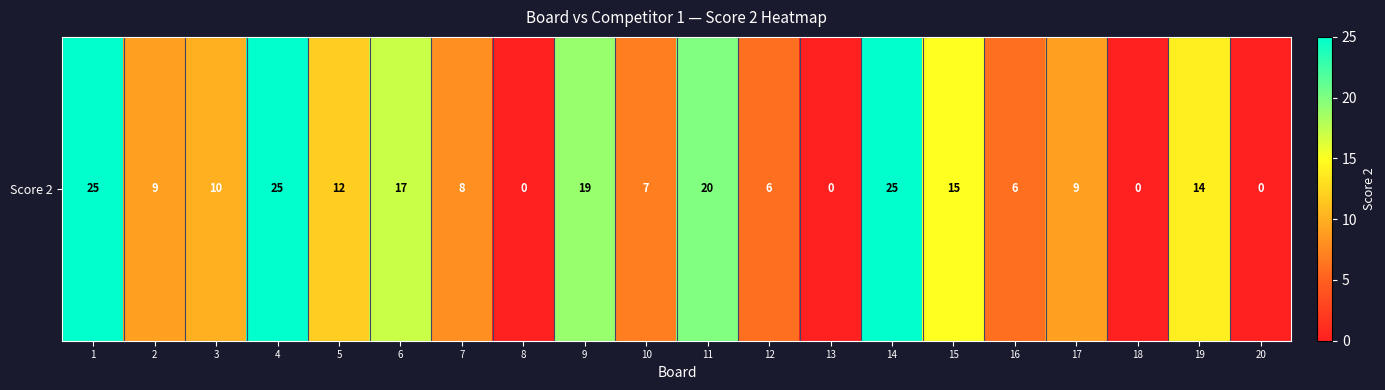

What is the difference between the second highest and minimum values?

25